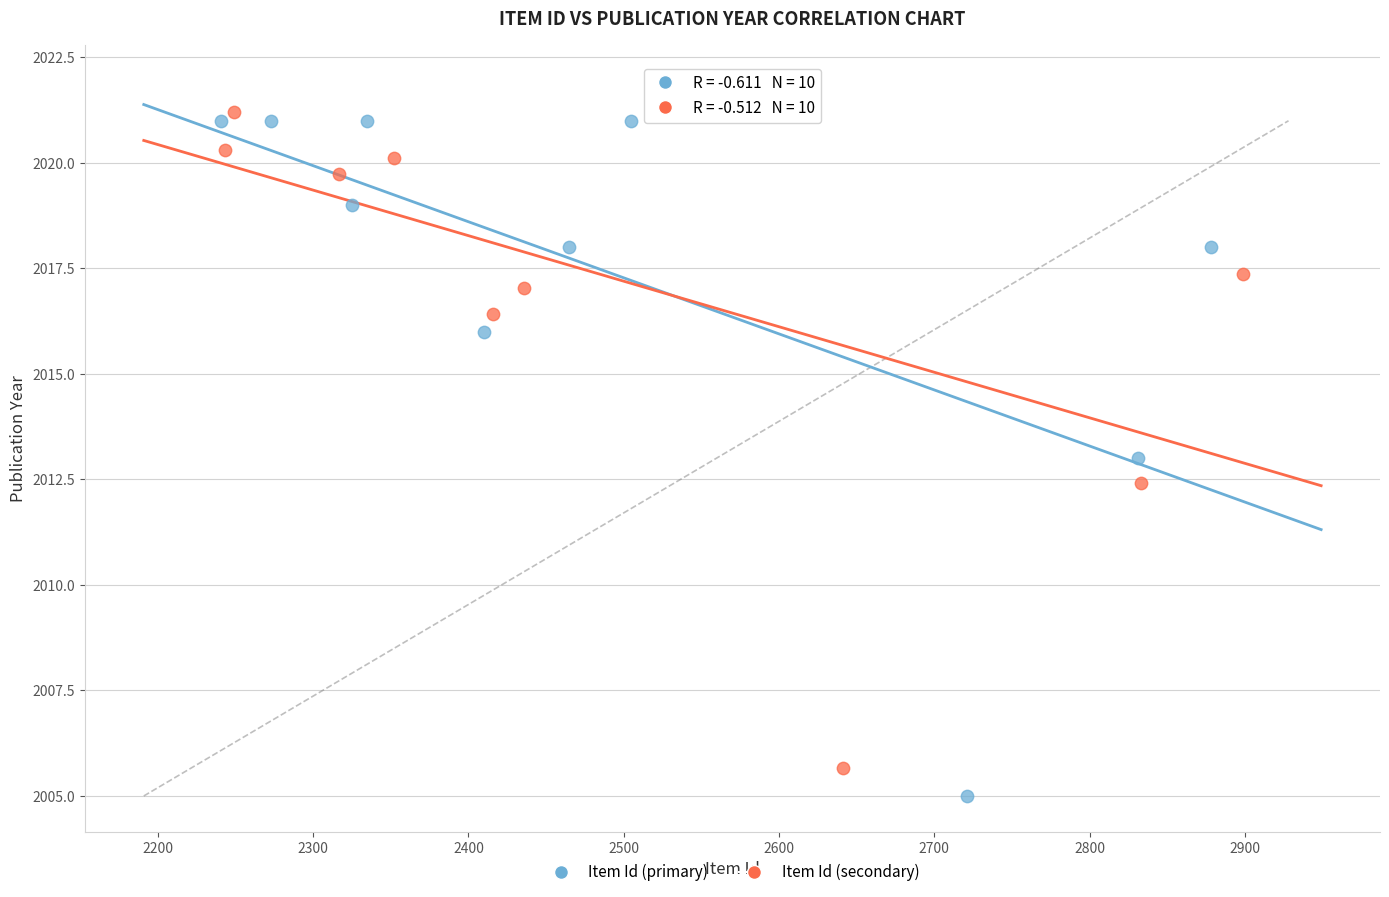

Which series contains the highest Y value?

Item Id (secondary)